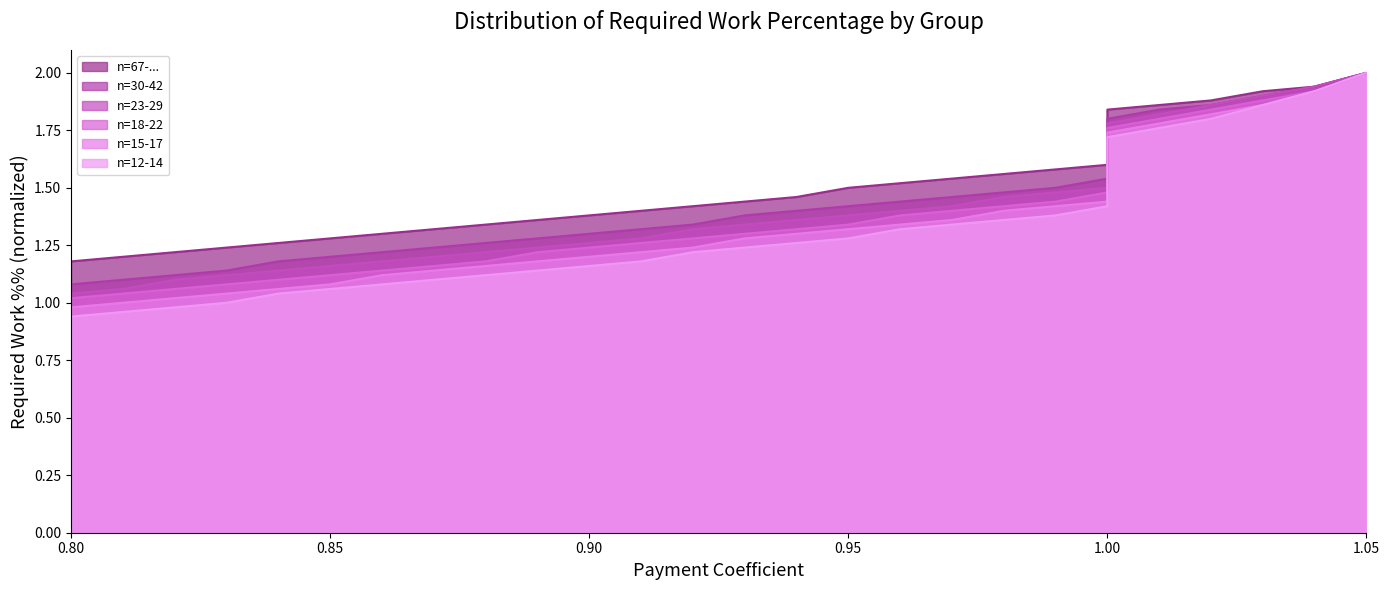

Where is n=30-42 nearest to the value 1?

0.8